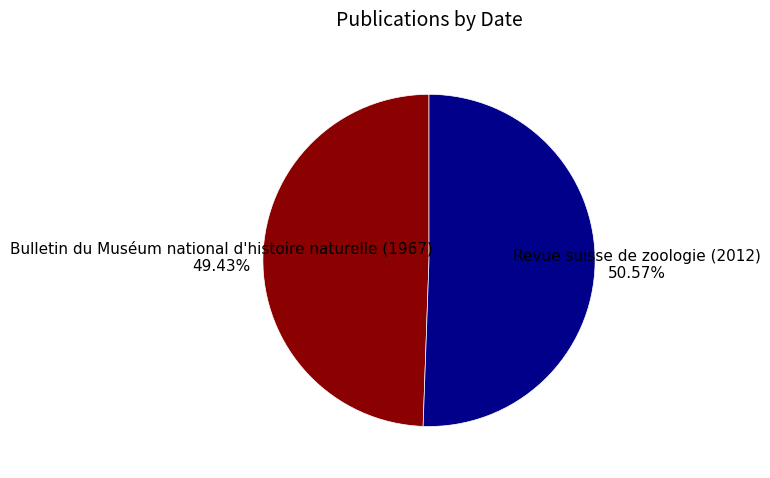

Is it true that Revue suisse de zoologie (2012) is 63% of the pie?

False